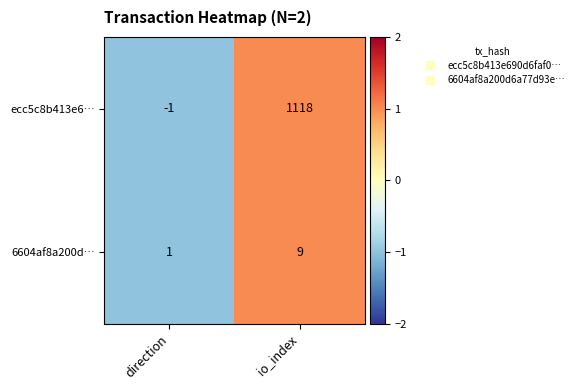

What is the maximum value shown in the chart?

1118